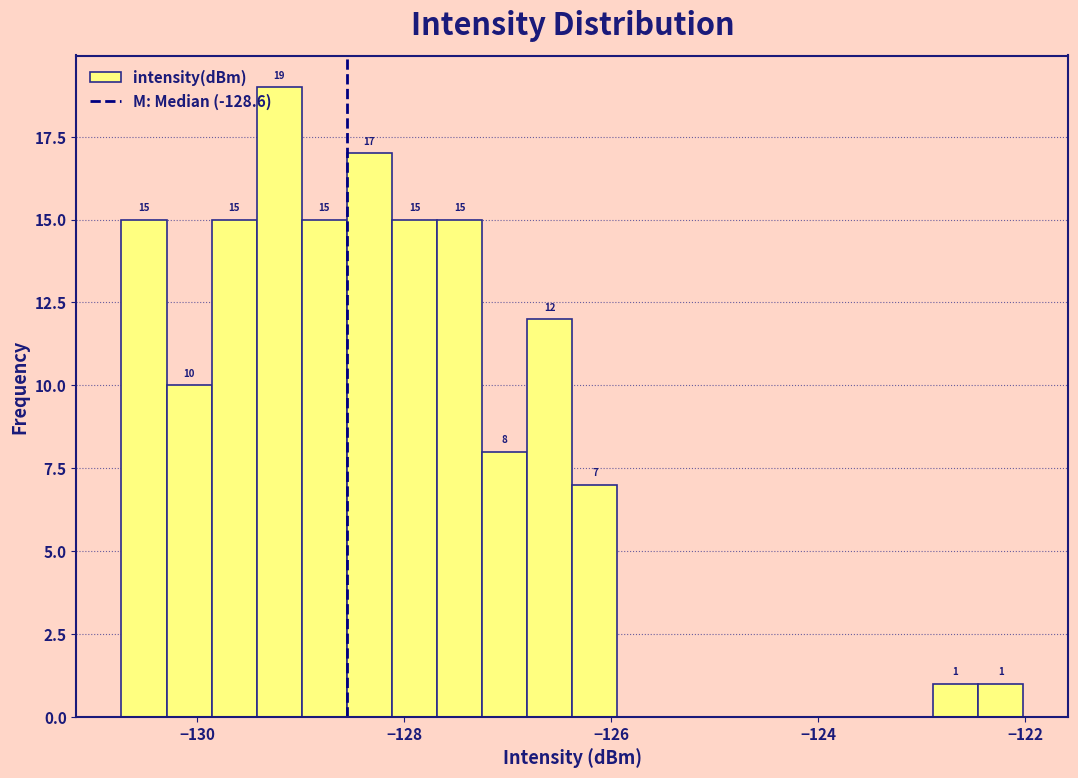

Around what value on the x-axis is the tallest bar? Give the approximate position of its centre, as read against the axis.

-129.2